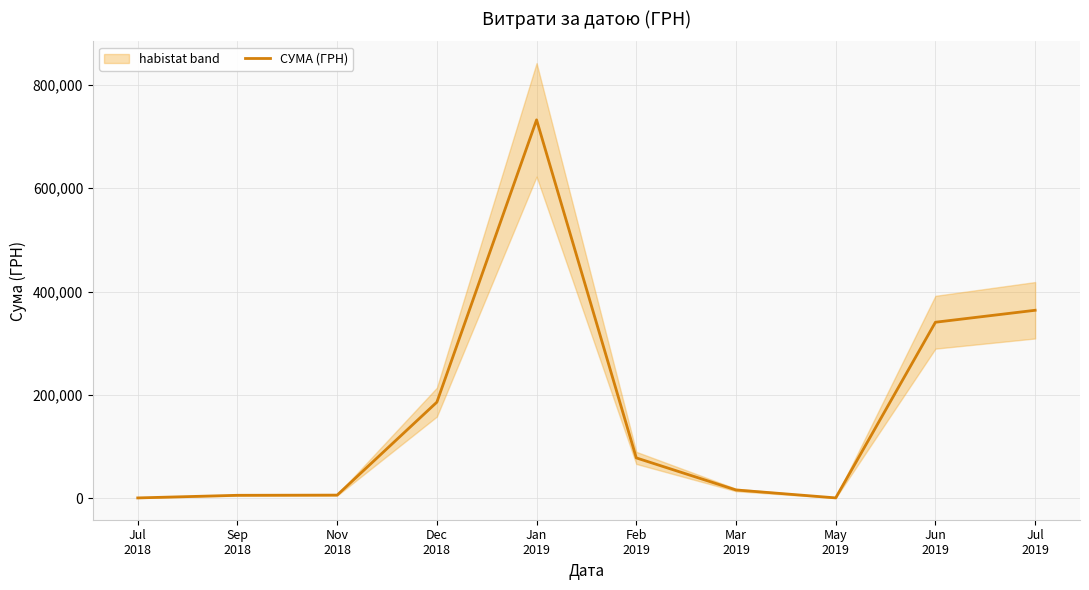

What value does the data have at Nov
2018?

6207.6